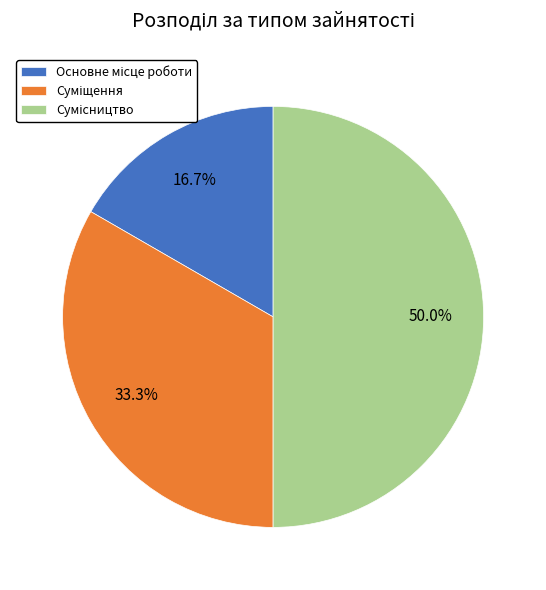

Count the number of slices in the pie.

3